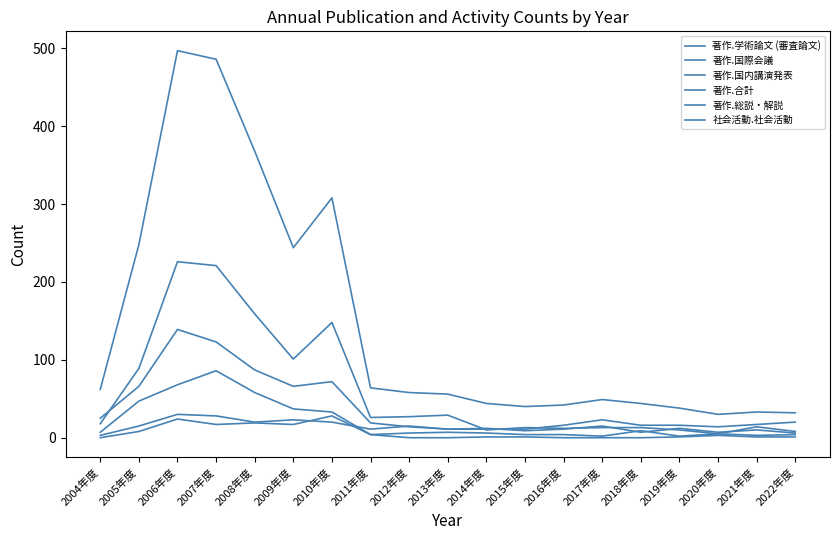

How many lines are shown in the chart?

6